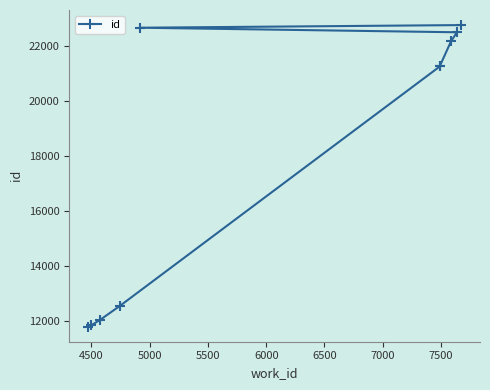

Reading right to left, what are all the values shown in this chart?

22762	22666	22500	22165	21284	21254	12526	12017	11821	11777